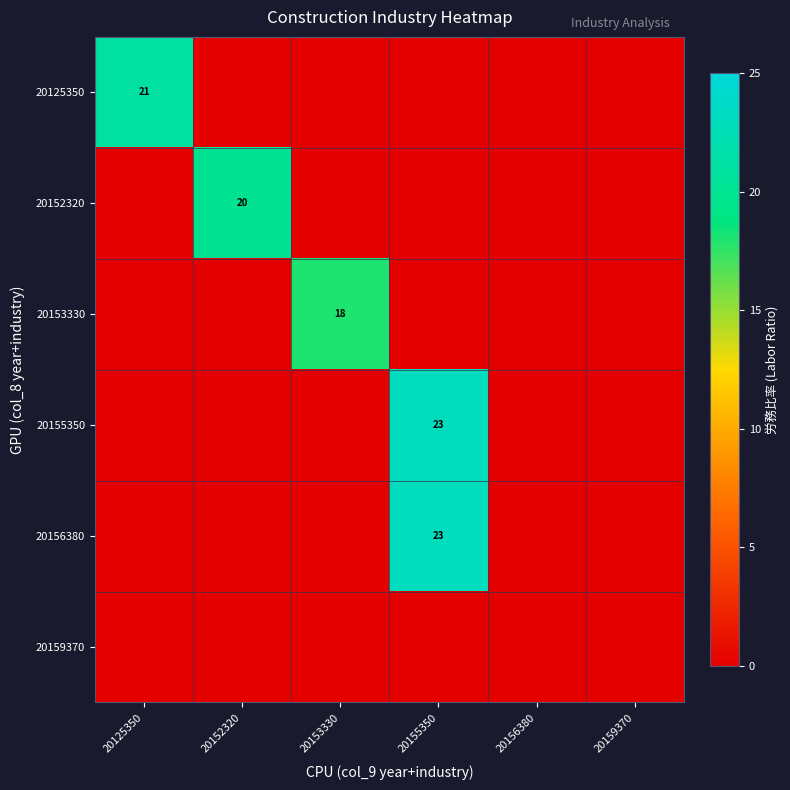

Is it true that 20156380 equals 0 at 20159370?

True